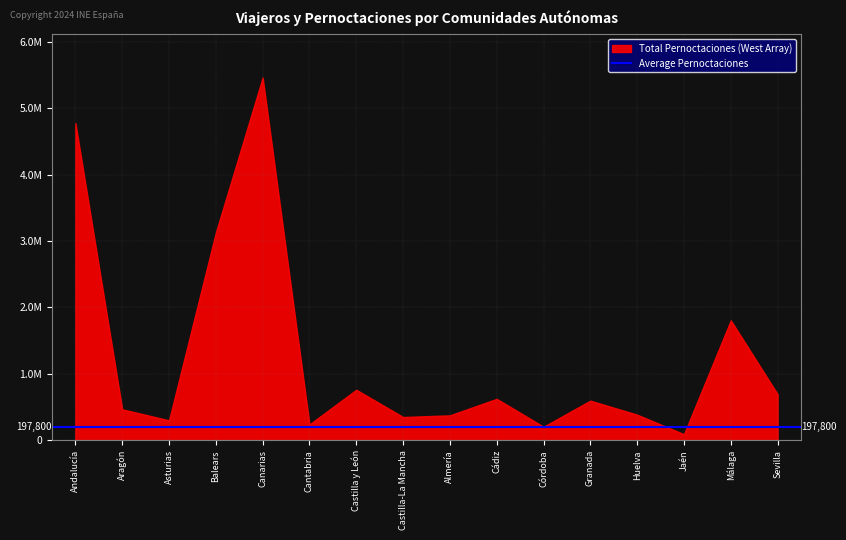

Does the chart have visible grid lines?

Yes